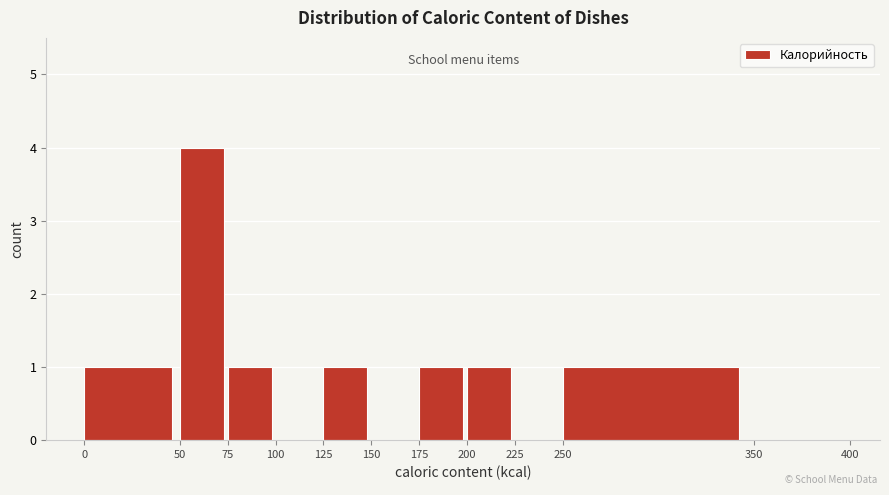

Reading left to right, list every bar in this chart as the range it spans on the x-axis followed by its height. The values are not printed on the chart, so give them approximately, as read against the axis.

0 to 50: 1
50 to 75: 4
75 to 100: 1
100 to 125: 0
125 to 150: 1
150 to 175: 0
175 to 200: 1
200 to 225: 1
225 to 250: 0
250 to 350: 1
350 to 400: 0